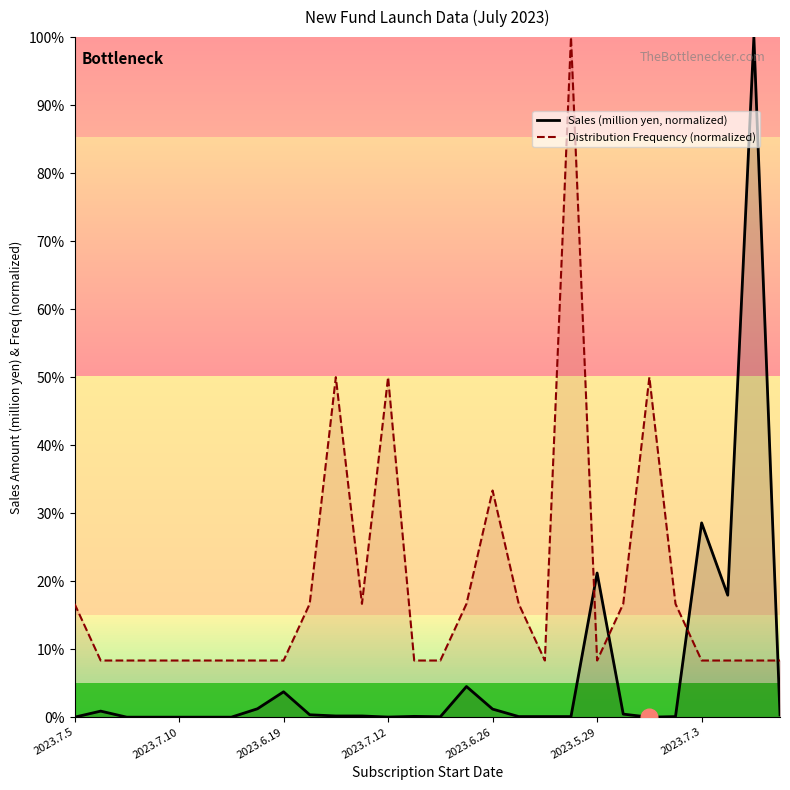

How many intersections are there between Sales (million yen, normalized) and Distribution Frequency (normalized)?

4